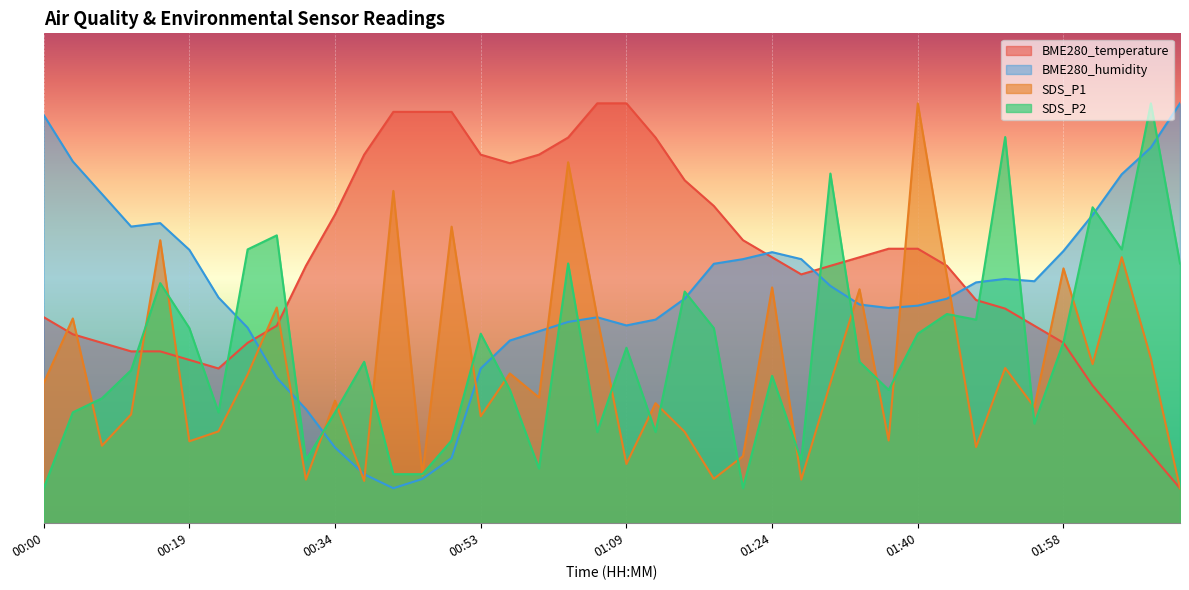

Where is BME280_humidity nearest to the value 32?

01:15